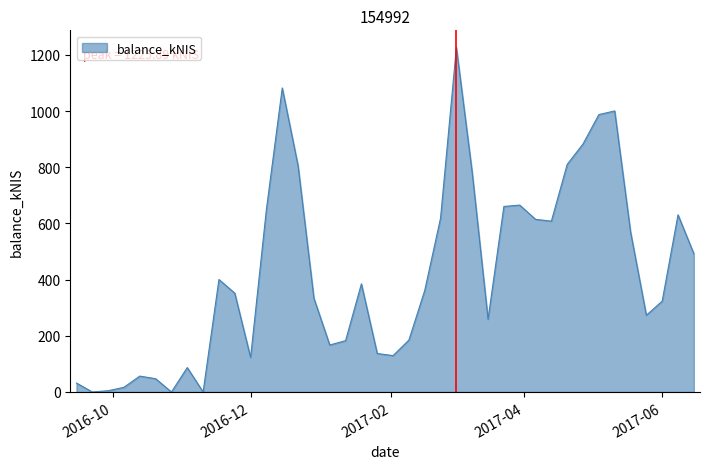

How many series are shown in this chart?

1